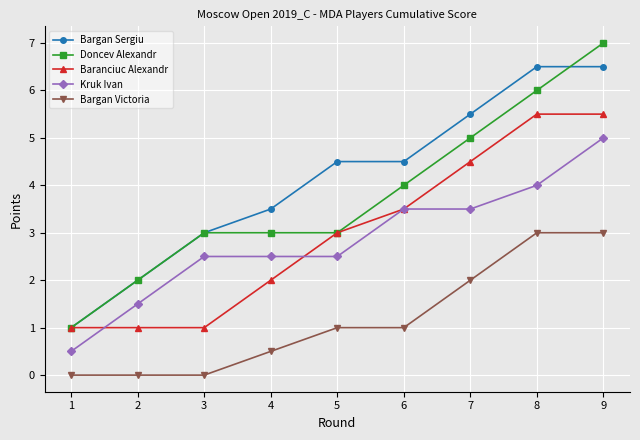

What is the highest value of the Kruk Ivan series?

5.0